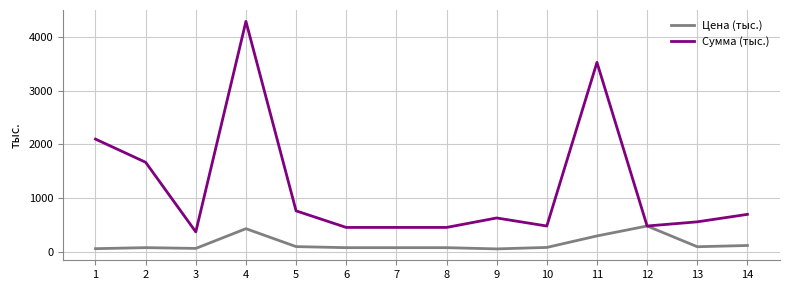

Is the value of Сумма (тыс.) at 8 greater than the value of Цена (тыс.) at 14?

Yes